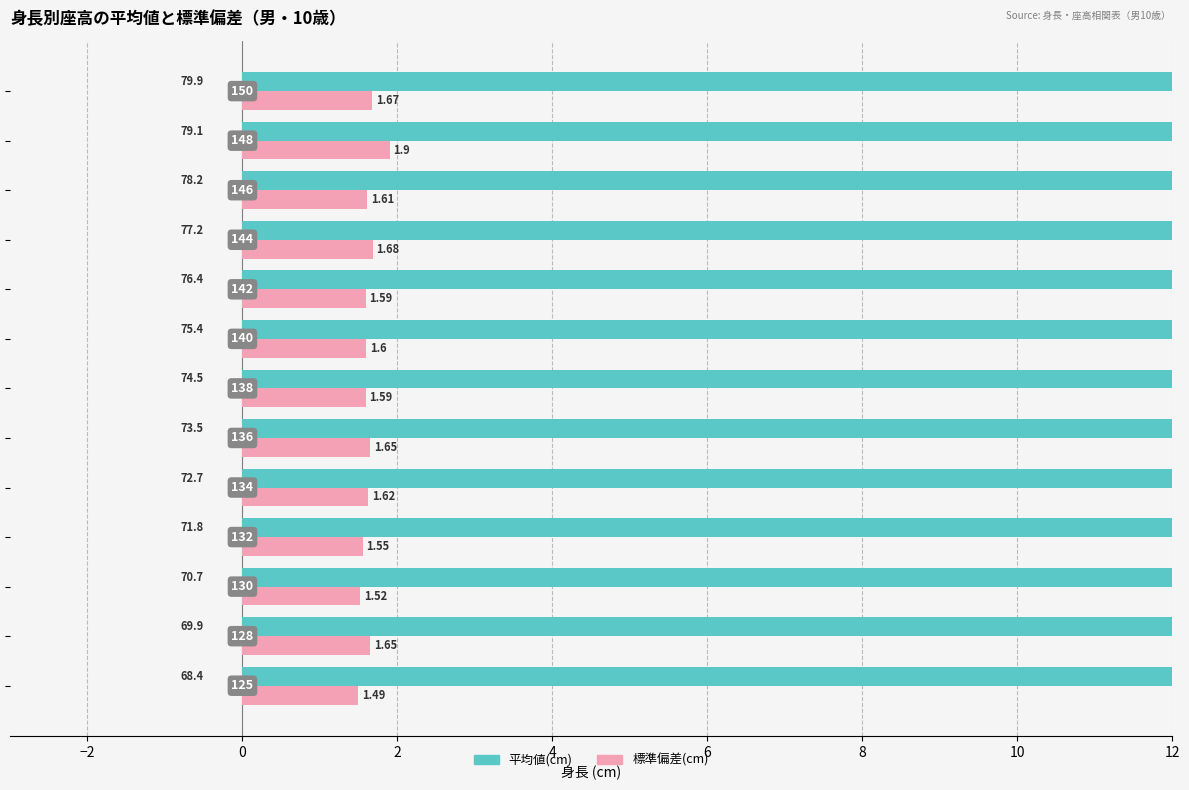

What is the smallest value displayed?

1.5